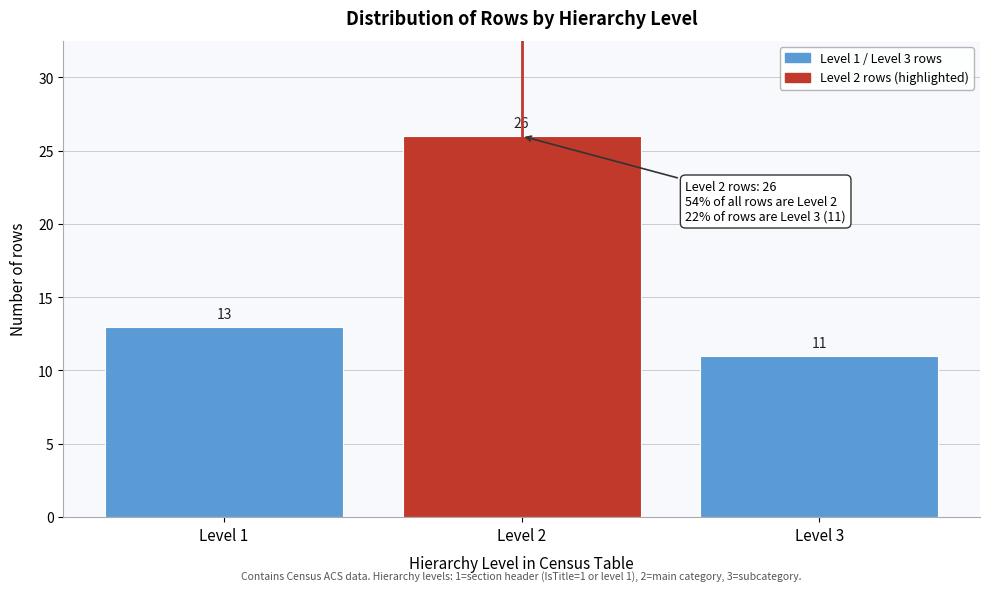

Reading left to right, list all the values displayed in this chart.

13	26	11